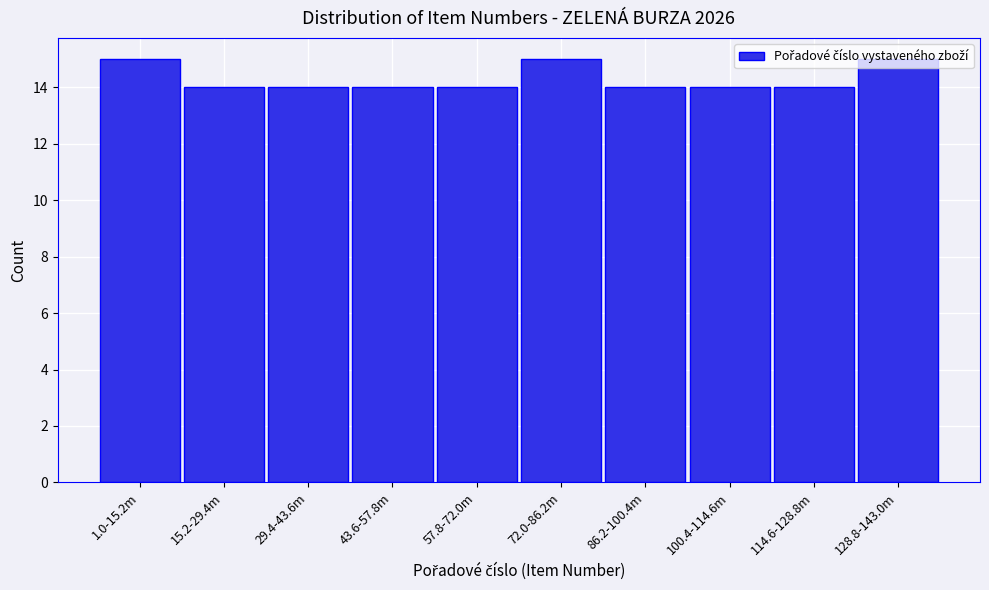

Approximately how many times larger is the value at 86.2-100.4m compared to 57.8-72.0m?

1.0